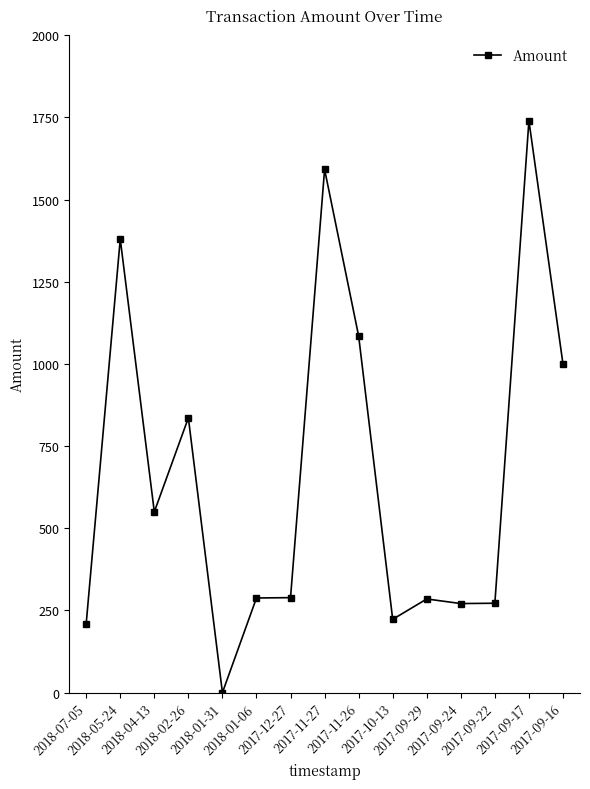

At which category does the chart reach its minimum across all series?

2018-01-31